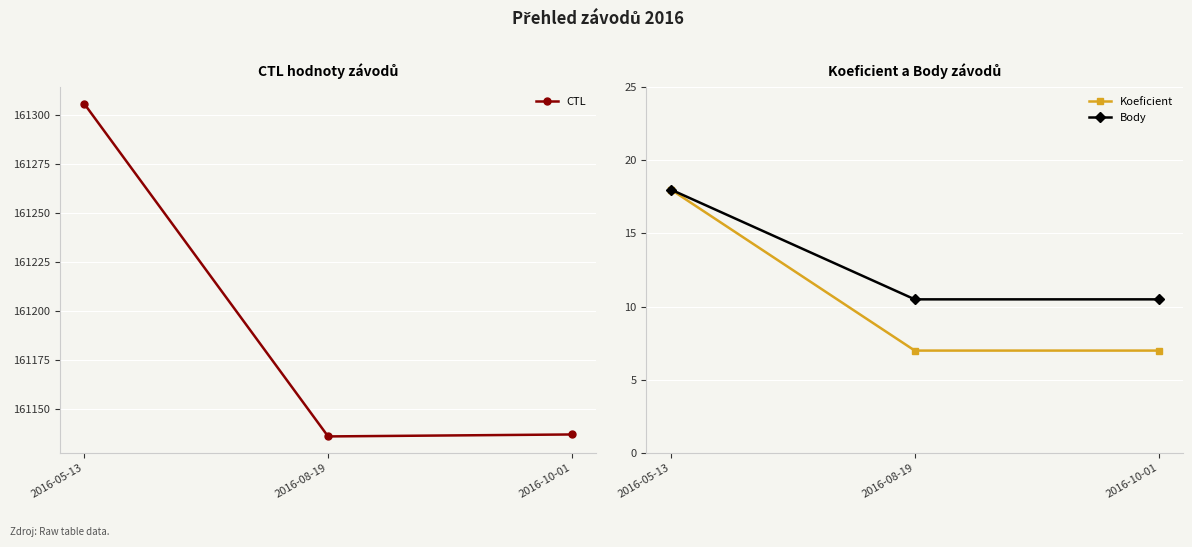

How many data points in CTL are less than 161137?

1